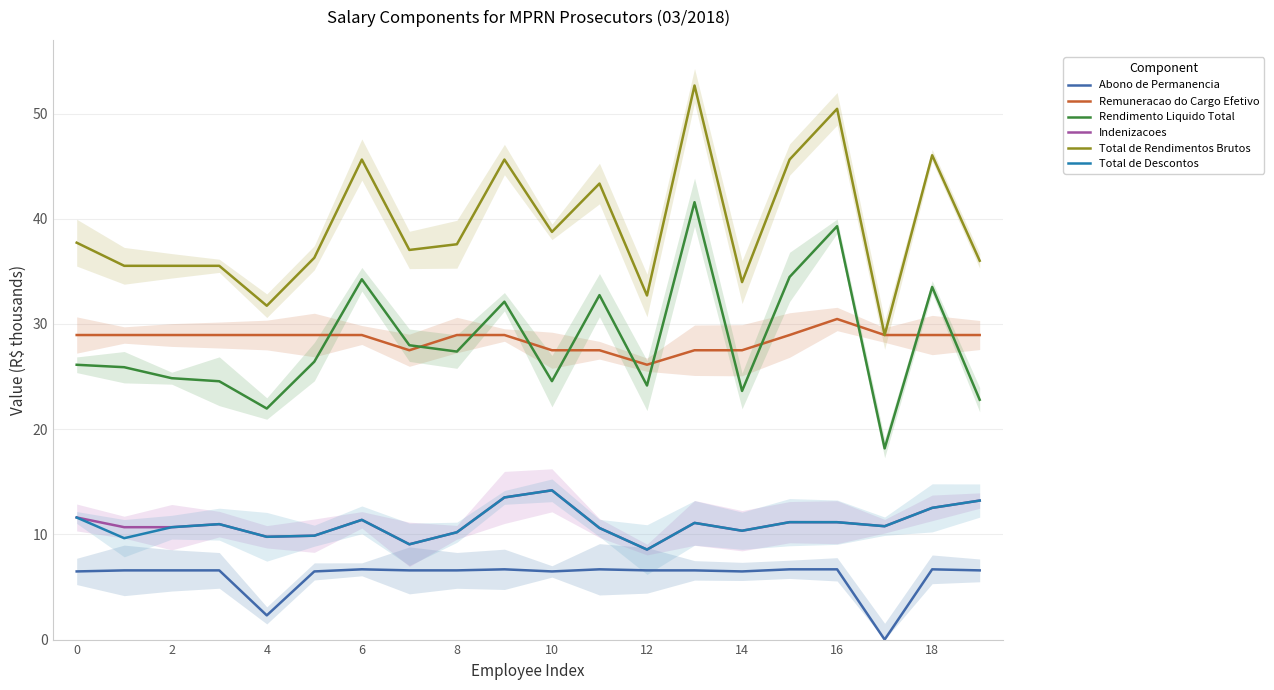

Which category has the lowest value in the Abono de Permanencia series?

17